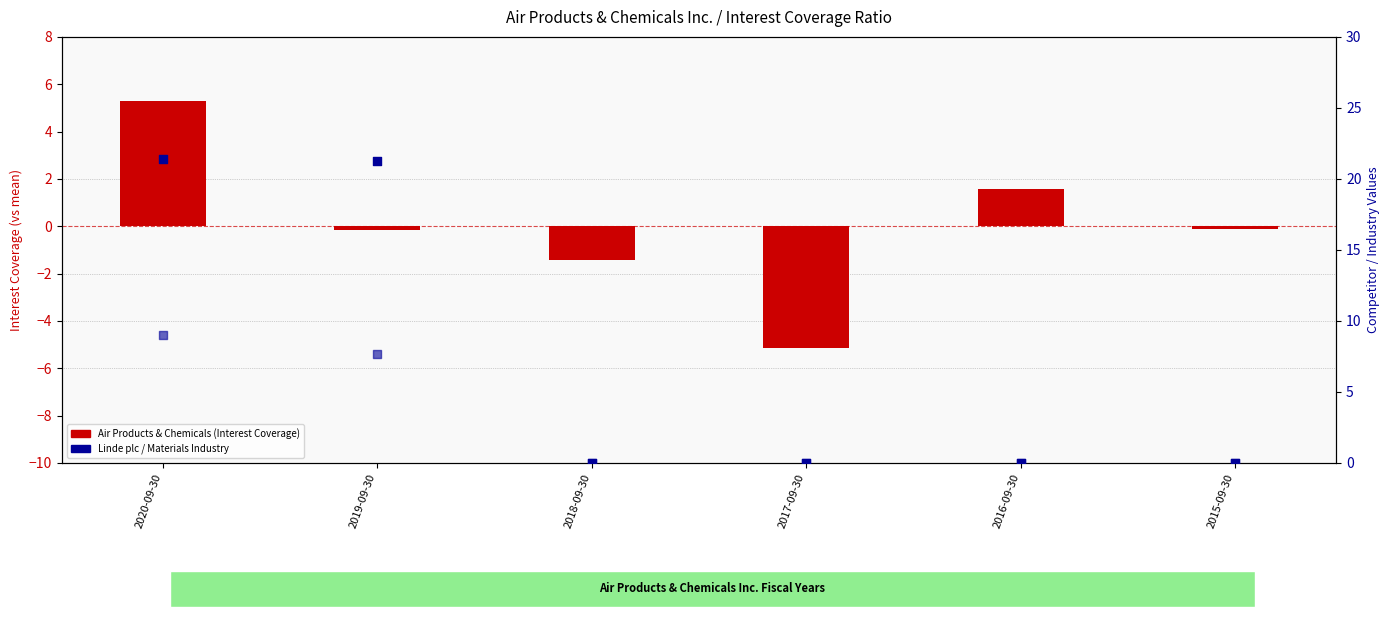

Which series has the widest spread of Y values?

Linde plc (Interest Coverage)